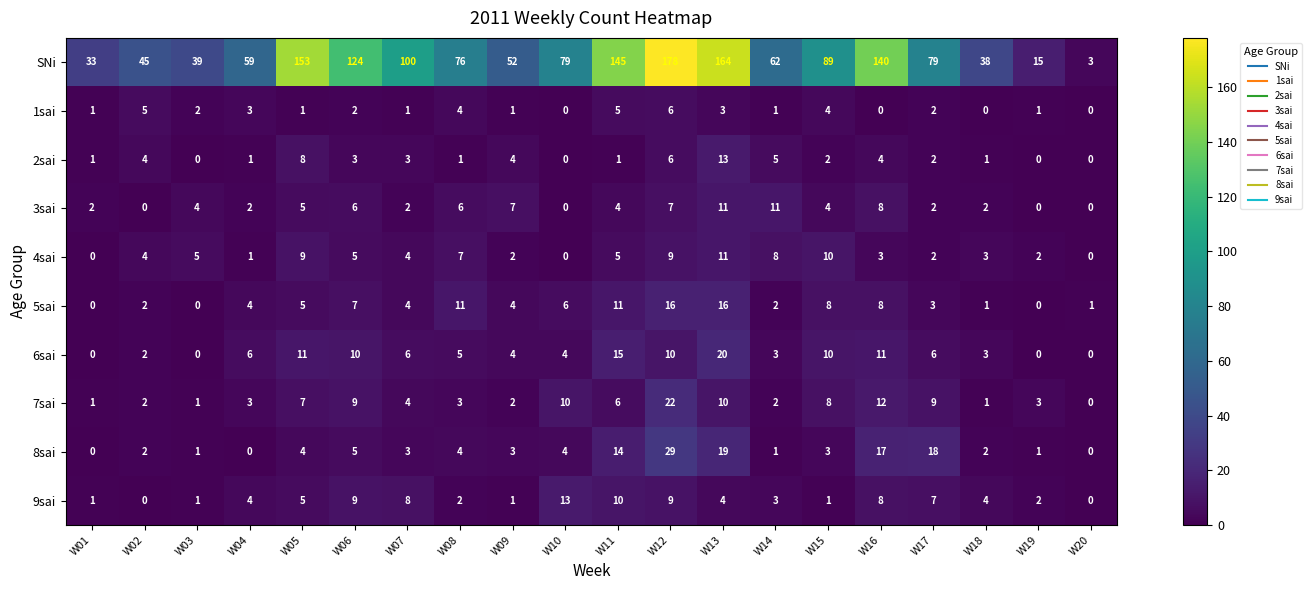

What is the total value across all series at W09?

80